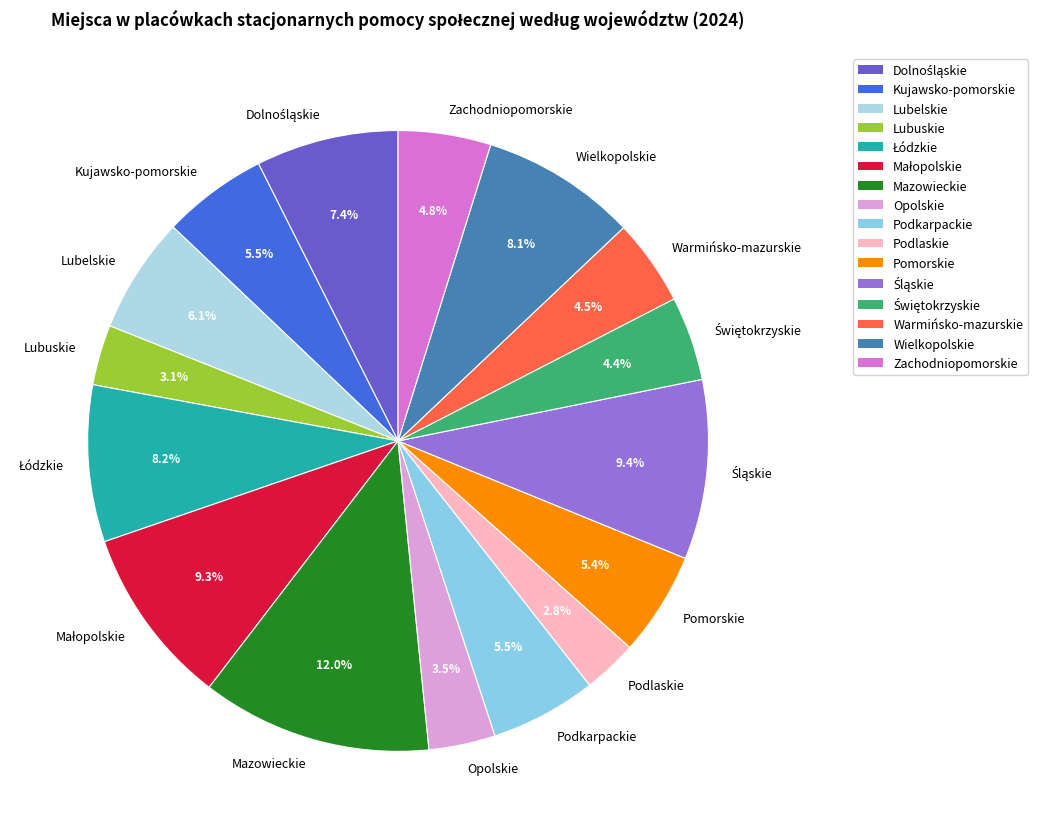

Combined, what portion of the pie is Opolskie and Mazowieckie?

15.5%